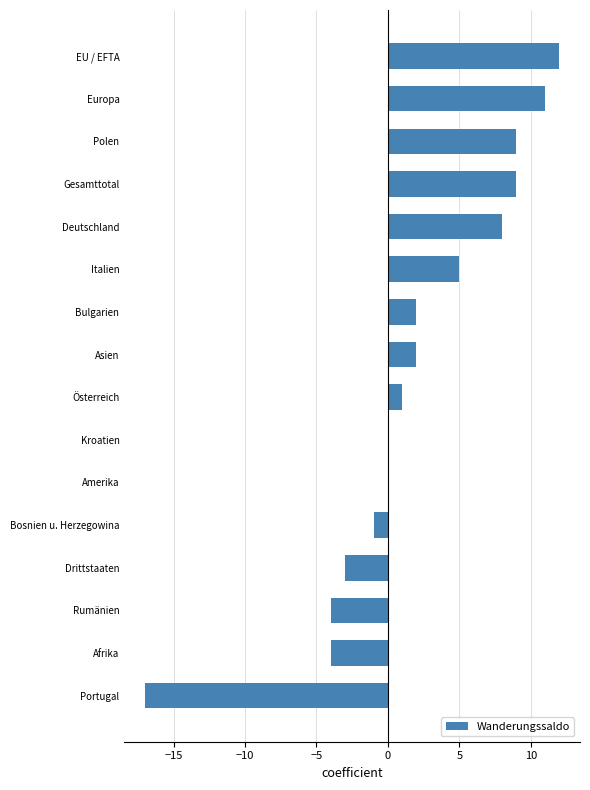

Reading bottom to top, extract all data points from this chart.

Portugal=-17	Afrika=-4	Rumänien=-4	Drittstaaten=-3	Bosnien u. Herzegowina=-1	Amerika=0	Kroatien=0	Österreich=1	Asien=2	Bulgarien=2	Italien=5	Deutschland=8	Gesamttotal=9	Polen=9	Europa=11	EU / EFTA=12